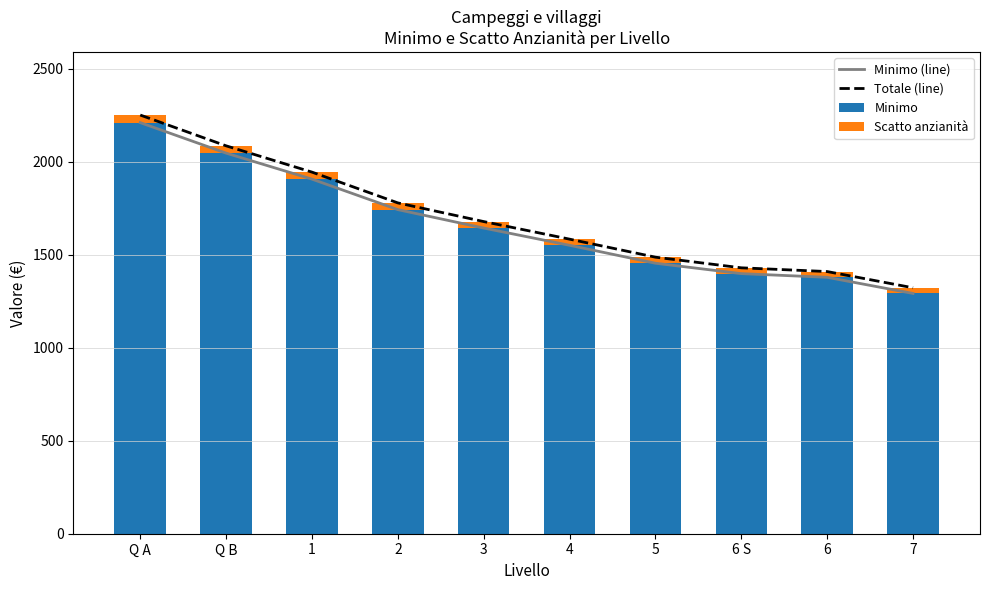

Reading left to right, transcribe all the data shown in this chart.

Minimo (line): Q A=2210.2	Q B=2046.2	1=1906.4	2=1742.5	3=1643.4	4=1550.7	5=1454.3	6 S=1398.4	6=1378.5	7=1291.8
Totale (line): Q A=2251.0	Q B=2085.4	1=1944.1	2=1778.6	3=1678.2	4=1583.7	5=1486.8	6 S=1429.6	6=1409.5	7=1322.3
Minimo: Q A=2210.2	Q B=2046.2	1=1906.4	2=1742.5	3=1643.4	4=1550.7	5=1454.3	6 S=1398.4	6=1378.5	7=1291.8
Scatto anzianità: Q A=40.8	Q B=39.2	1=37.7	2=36.2	3=34.9	4=33.1	5=32.5	6 S=31.2	6=31.0	7=30.5